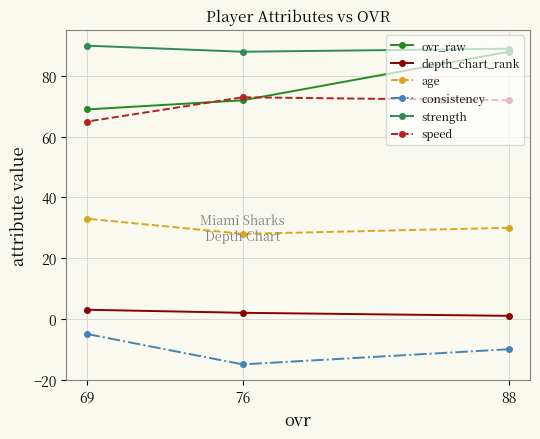

Which series changed the most between 88 and 69?

ovr_raw